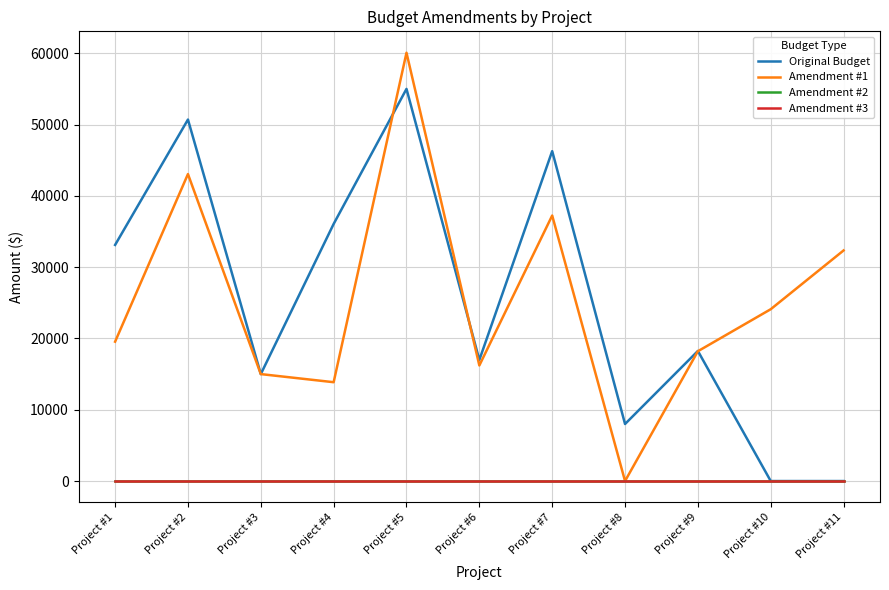

Is this an area chart (filled region under the line)?

No